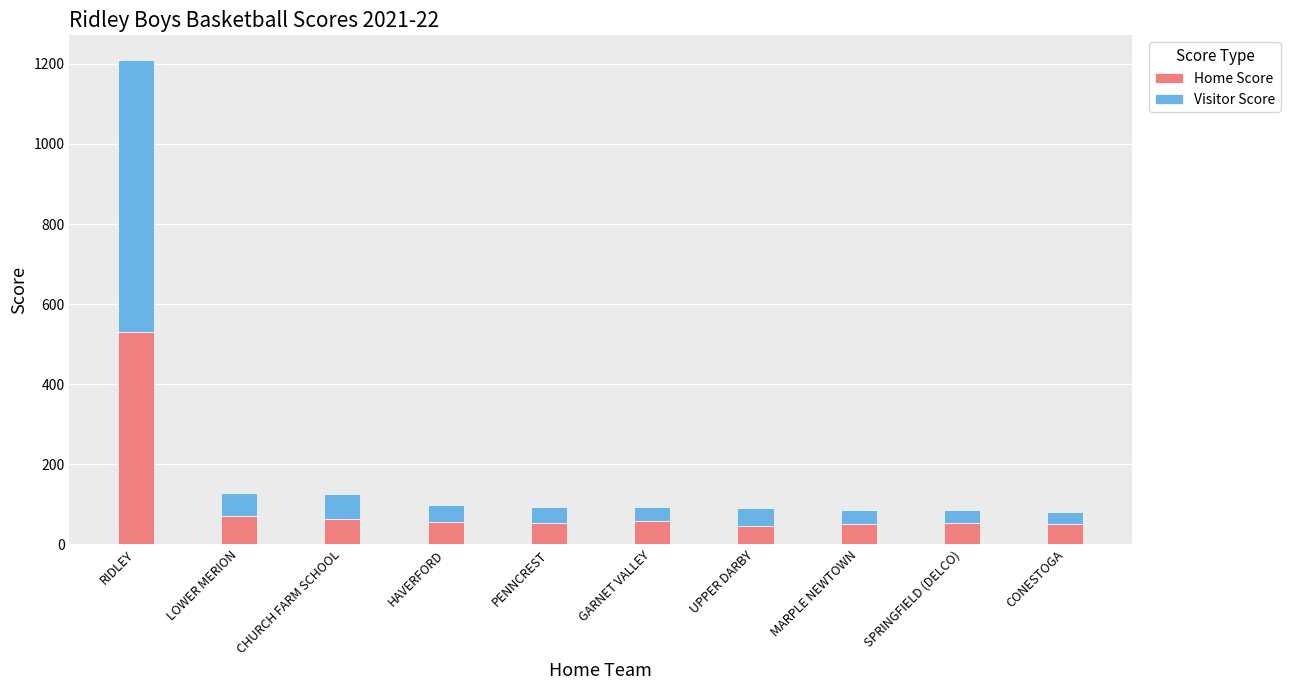

What is the difference between the maximum and minimum values in the Home Score series?

485